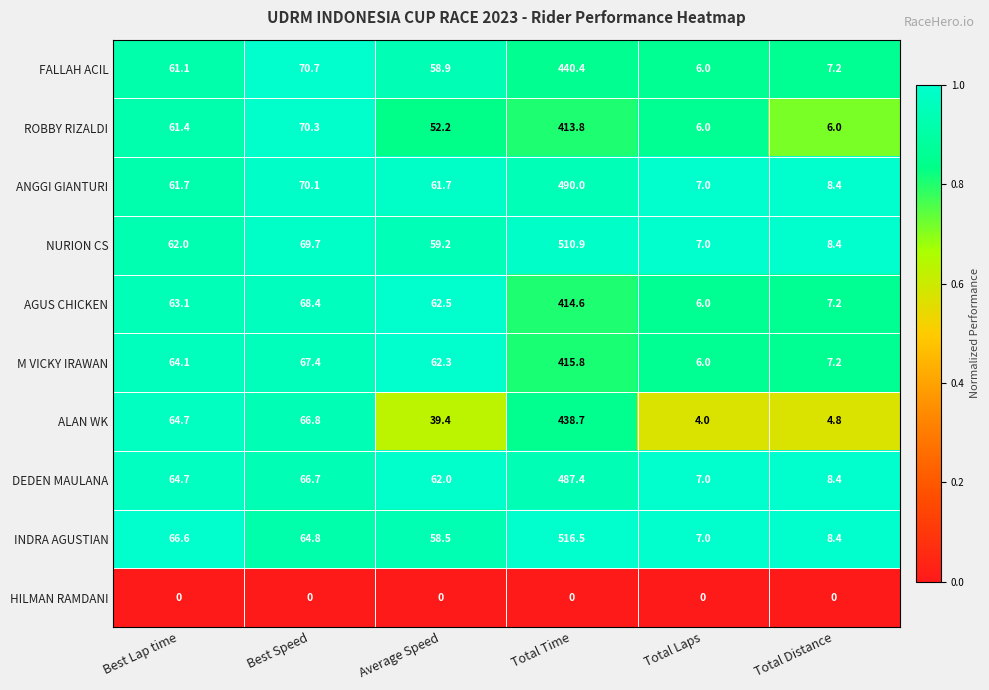

What is the lowest value of the ANGGI GIANTURI series?

7.0